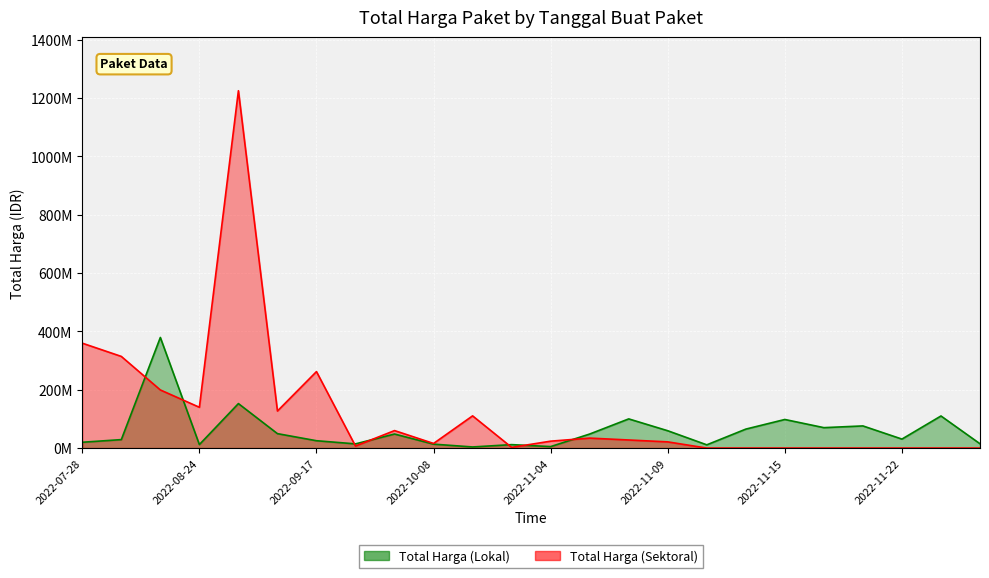

True or false: Total Harga (Lokal) and Total Harga (Sektoral) cross at least once.

True